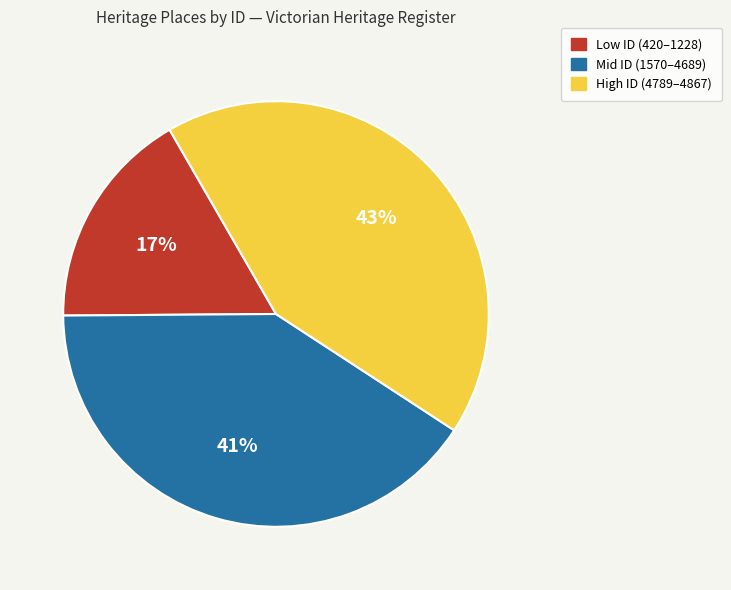

To the nearest percent, what is the average slice percentage?

33%